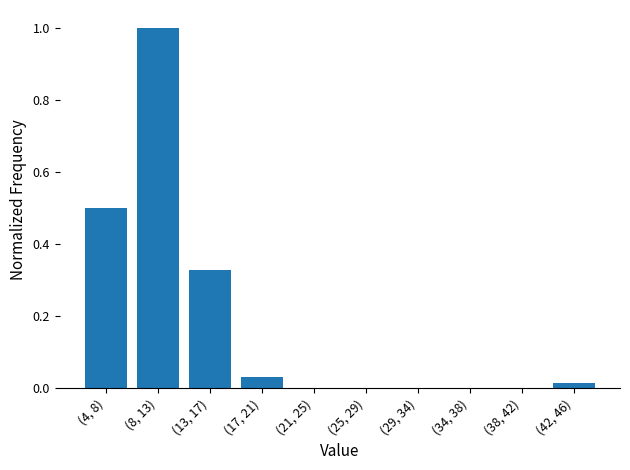

Read the value at (8, 13).

1.0